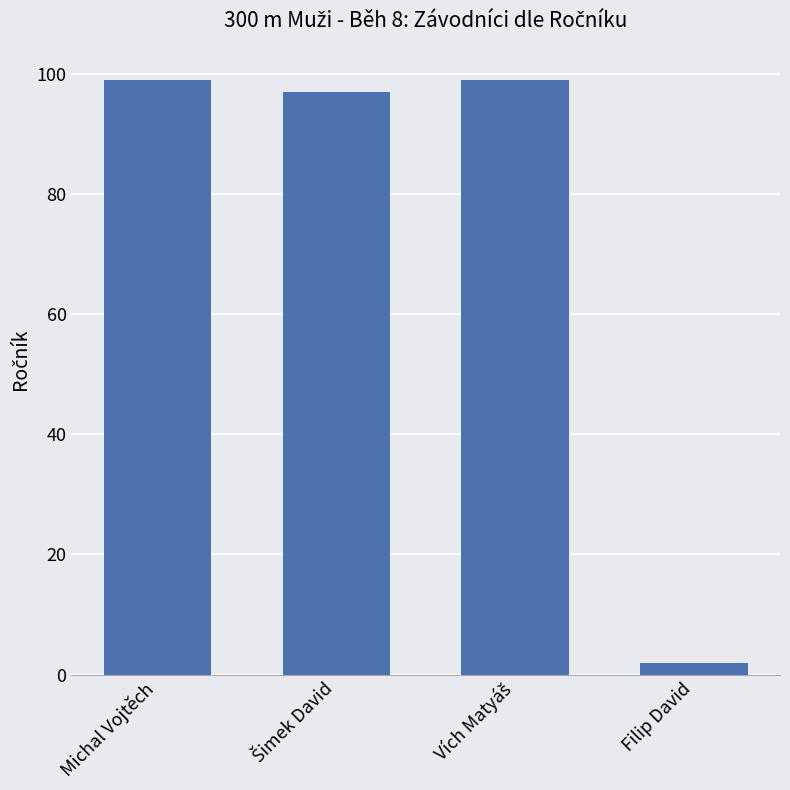

True or false: the data shows 99 at Michal Vojtěch.

True